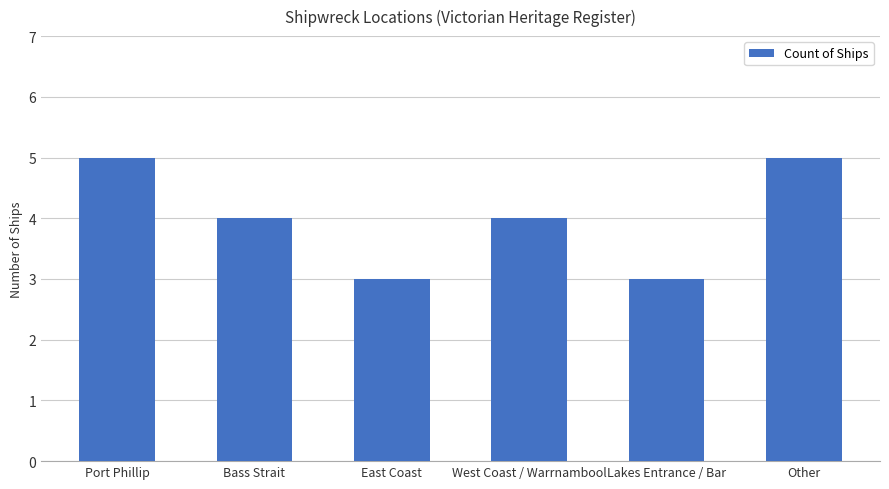

What is the difference between the maximum and minimum values?

2